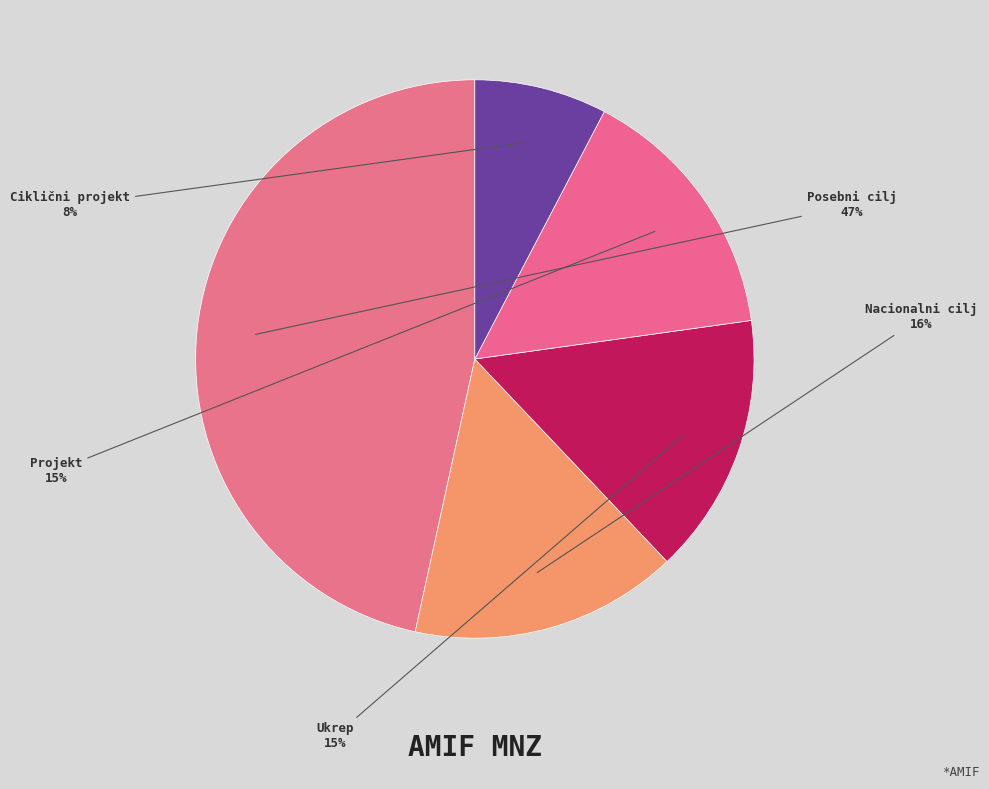

Combined, do Posebni cilj and Ukrep account for over 50%?

Yes